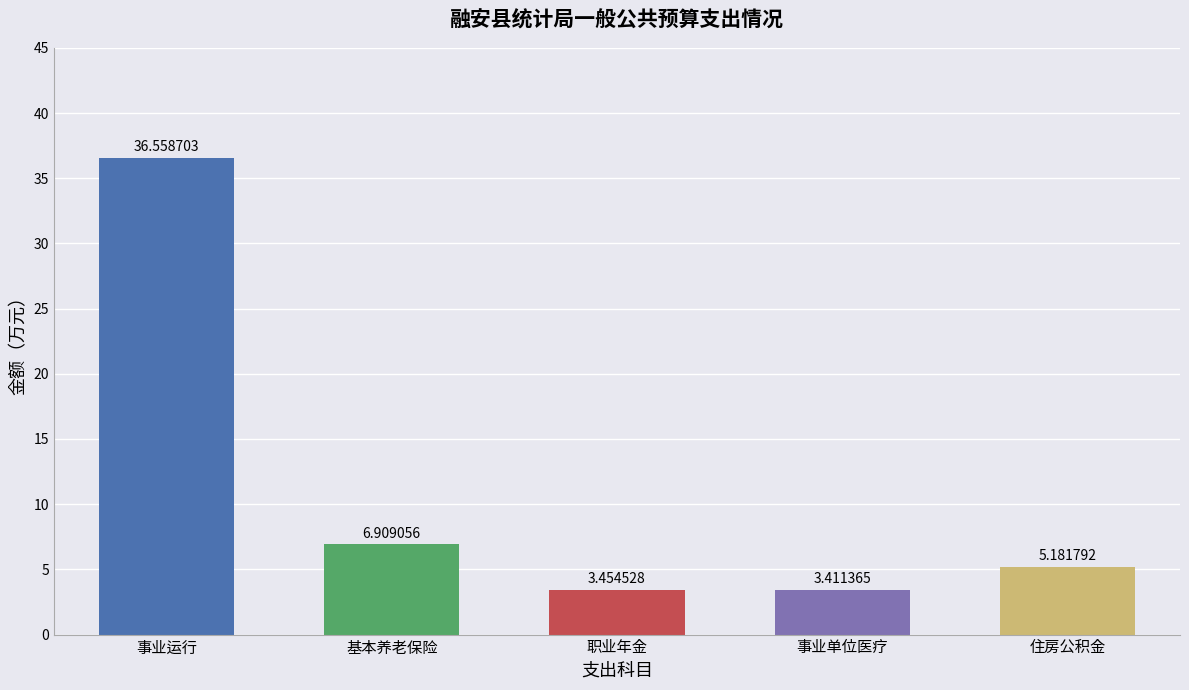

Rank the categories by value from highest to lowest.

事业运行, 机关事业单位基本养老保险缴费支出, 住房公积金, 机关事业单位职业年金缴费支出, 事业单位医疗